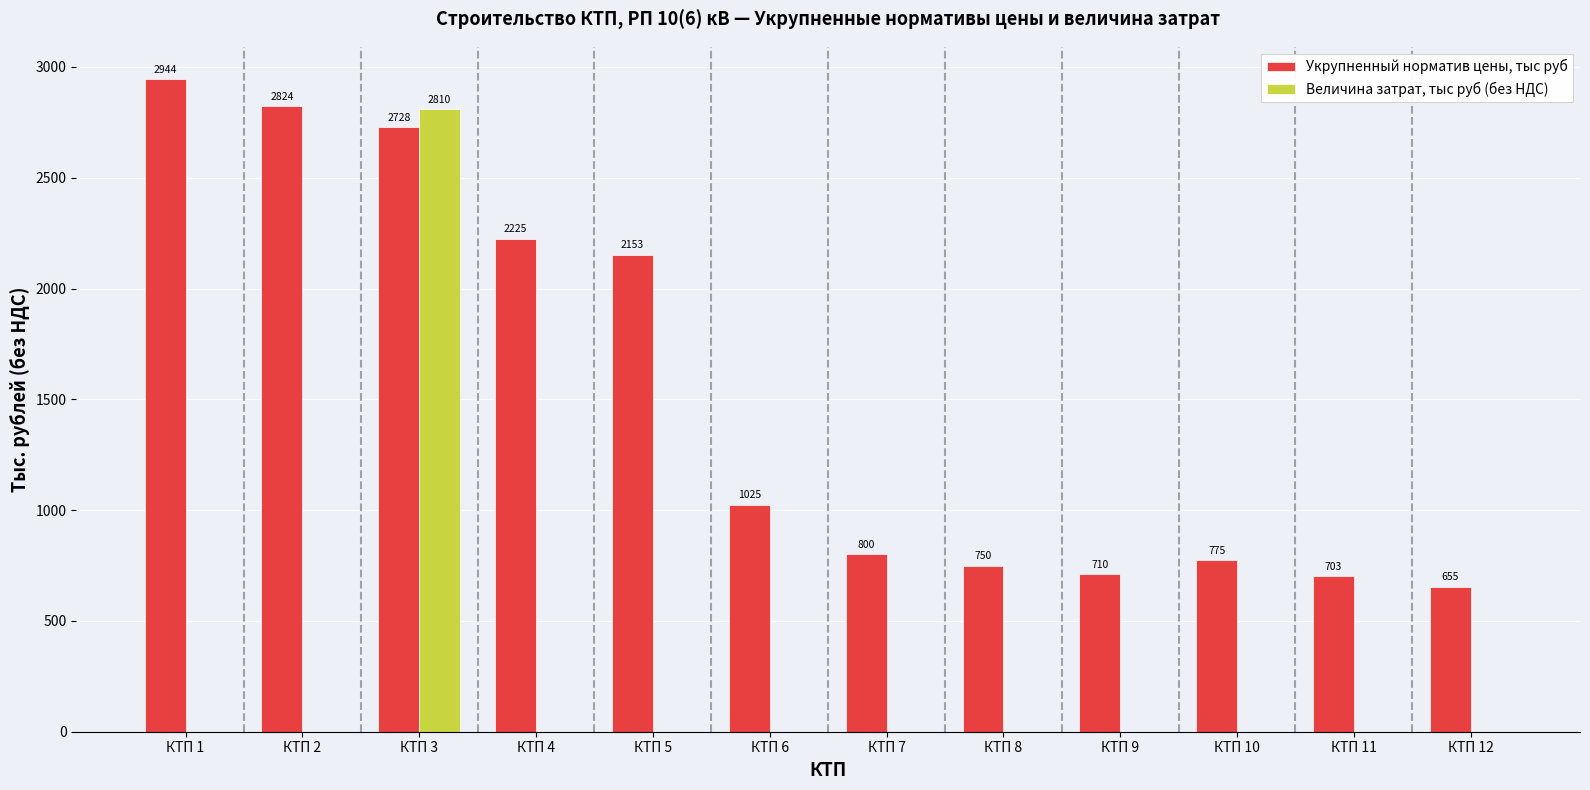

What are all the series names shown in the legend?

Укрупненный норматив цены, тыс руб, Величина затрат, тыс руб (без НДС)